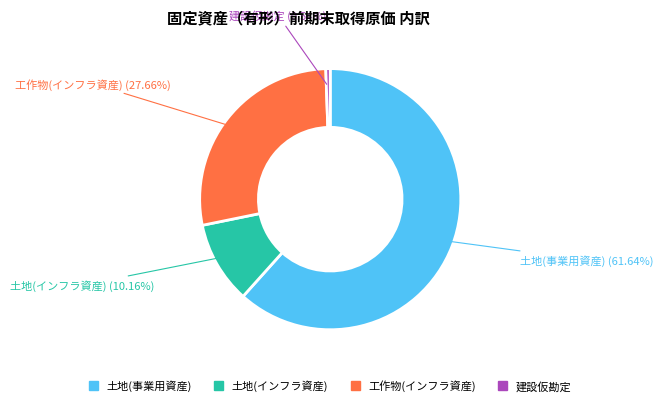

Between 土地(事業用資産) and 建設仮勘定, which is larger?

土地(事業用資産)